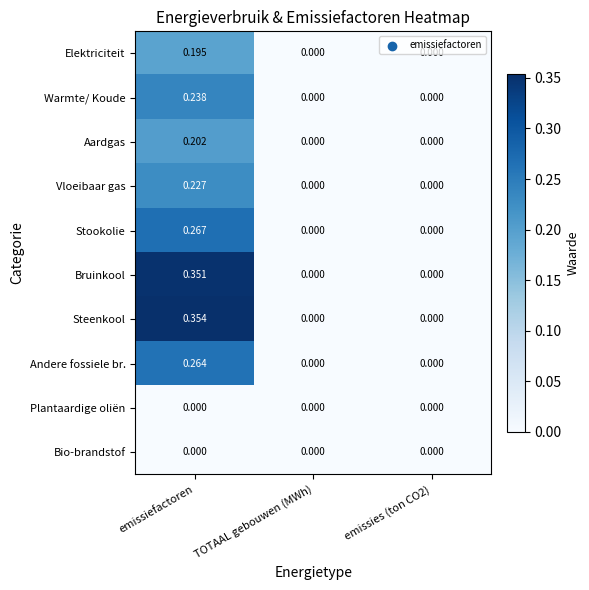

Which series has the largest total across all categories?

Steenkool